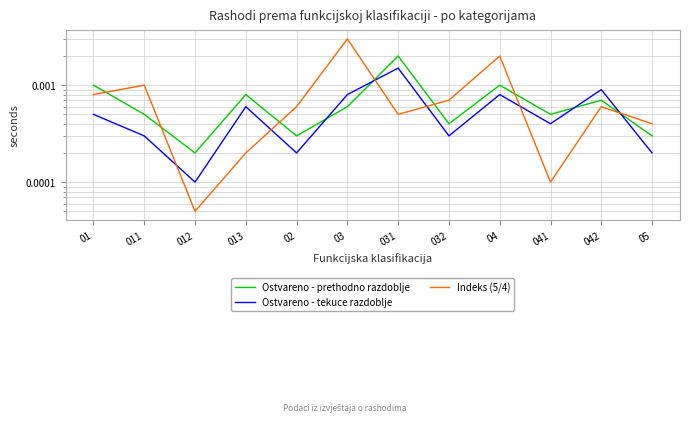

Which series has the largest range (max minus min)?

Indeks (5/4)